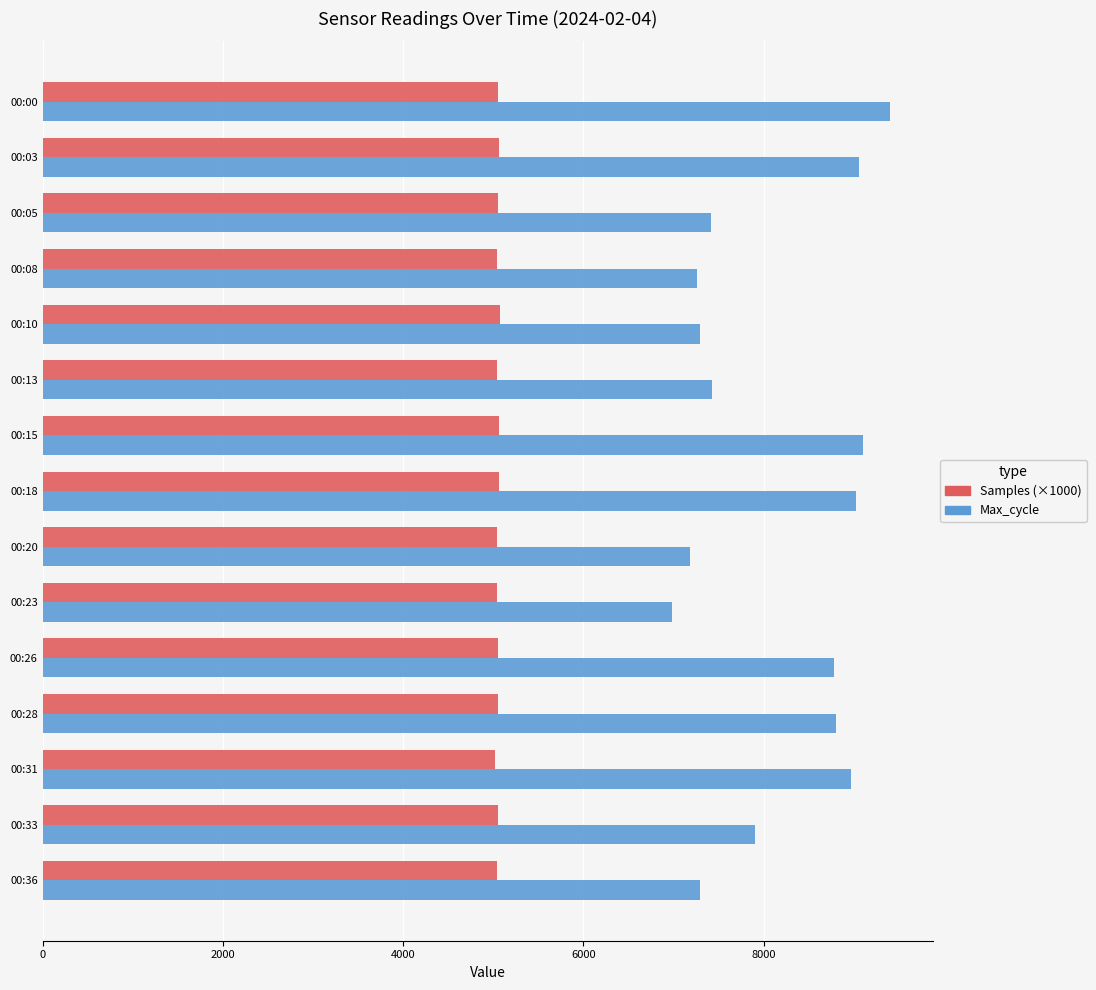

What is the sum of the Max_cycle values at 00:00 and 00:26?

18185.0